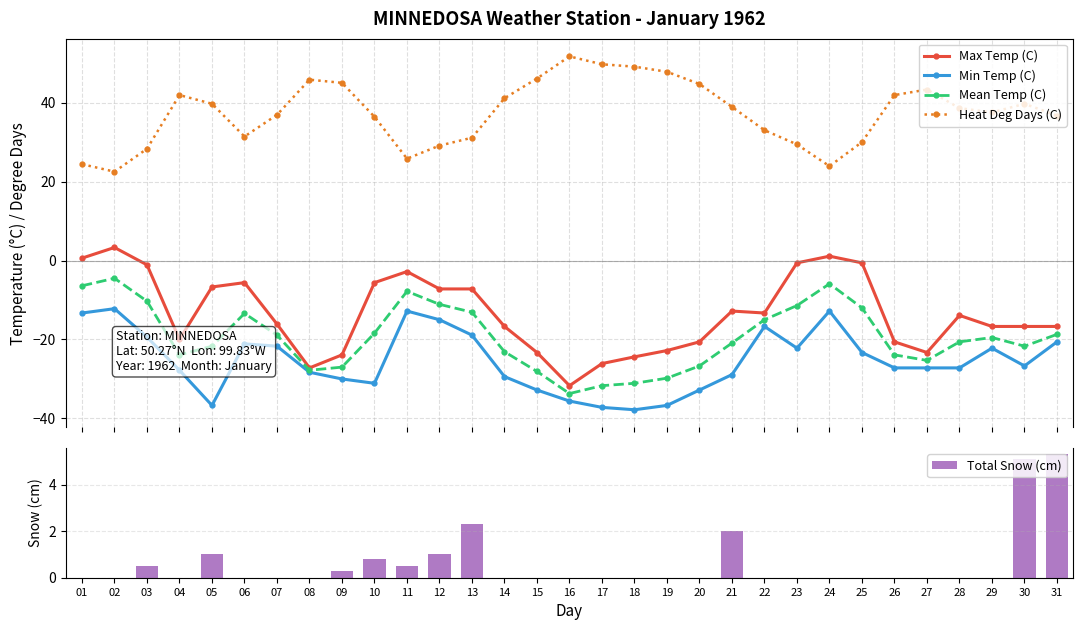

Does the chart contain stacked bars?

No